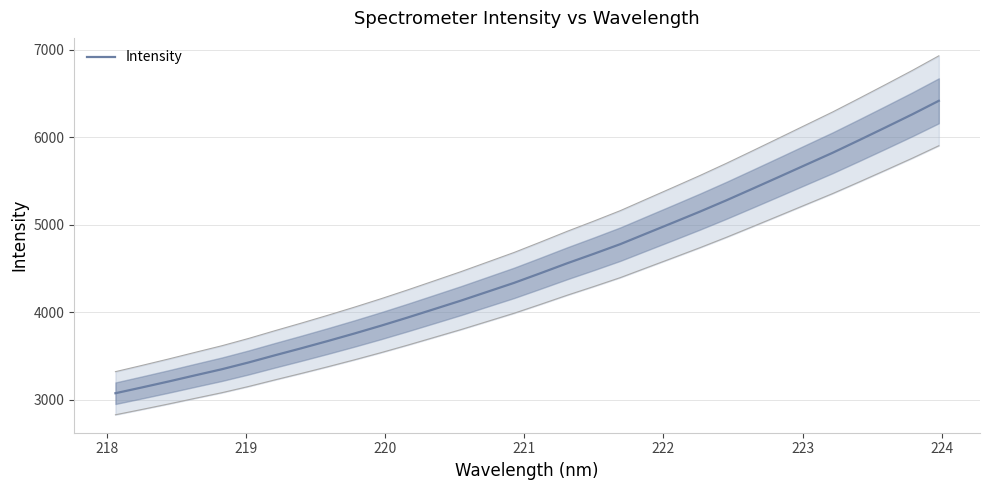

How many lines are shown in the chart?

1